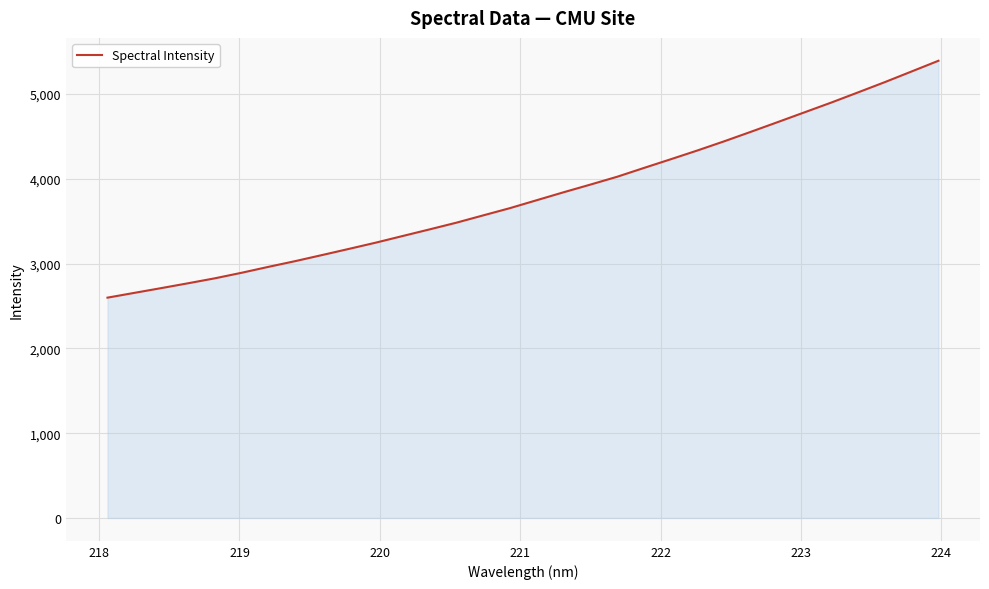

What is the greatest value displayed?

5393.4